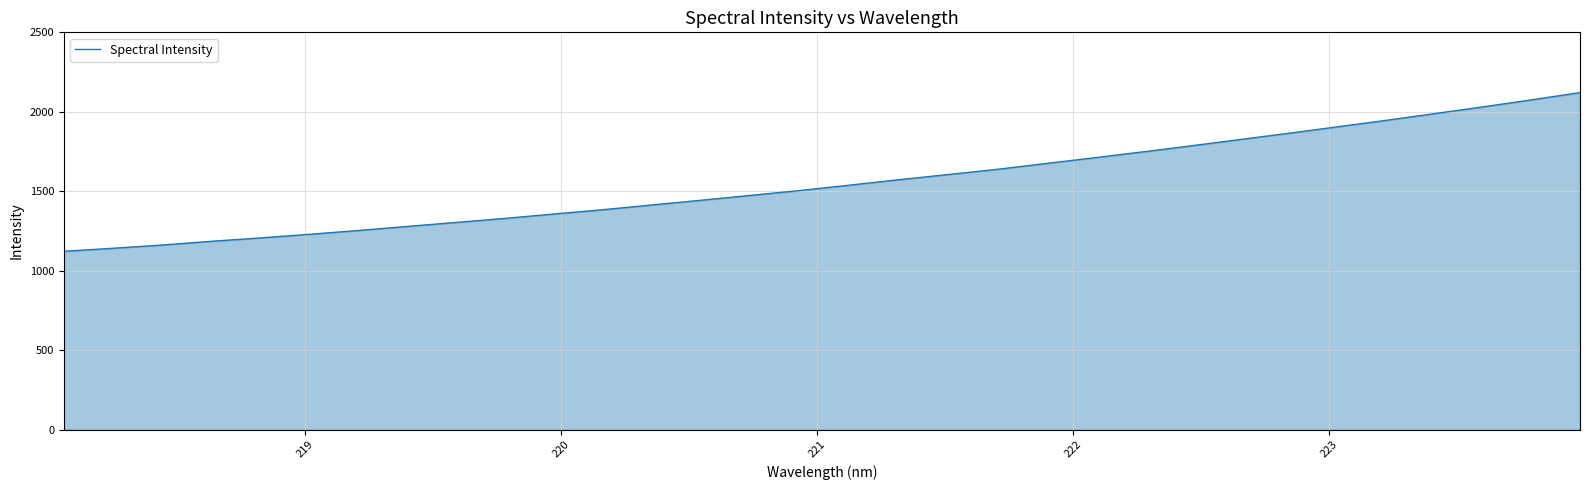

Reading left to right, list all the values displayed in this chart.

1122.3	1141.2	1161.6	1184.9	1206.1	1228.9	1252.8	1278.2	1303.6	1329.0	1356.6	1383.6	1413.4	1442.8	1473.1	1503.4	1536.5	1570.6	1603.0	1635.4	1671.8	1708.6	1745.9	1784.2	1824.0	1863.4	1904.0	1944.9	1987.6	2030.4	2074.9	2120.8